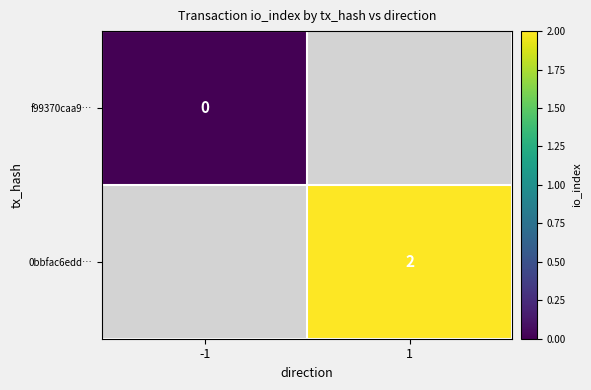

The 0bbfac6edd… series shows 2 at 1. True or false?

True